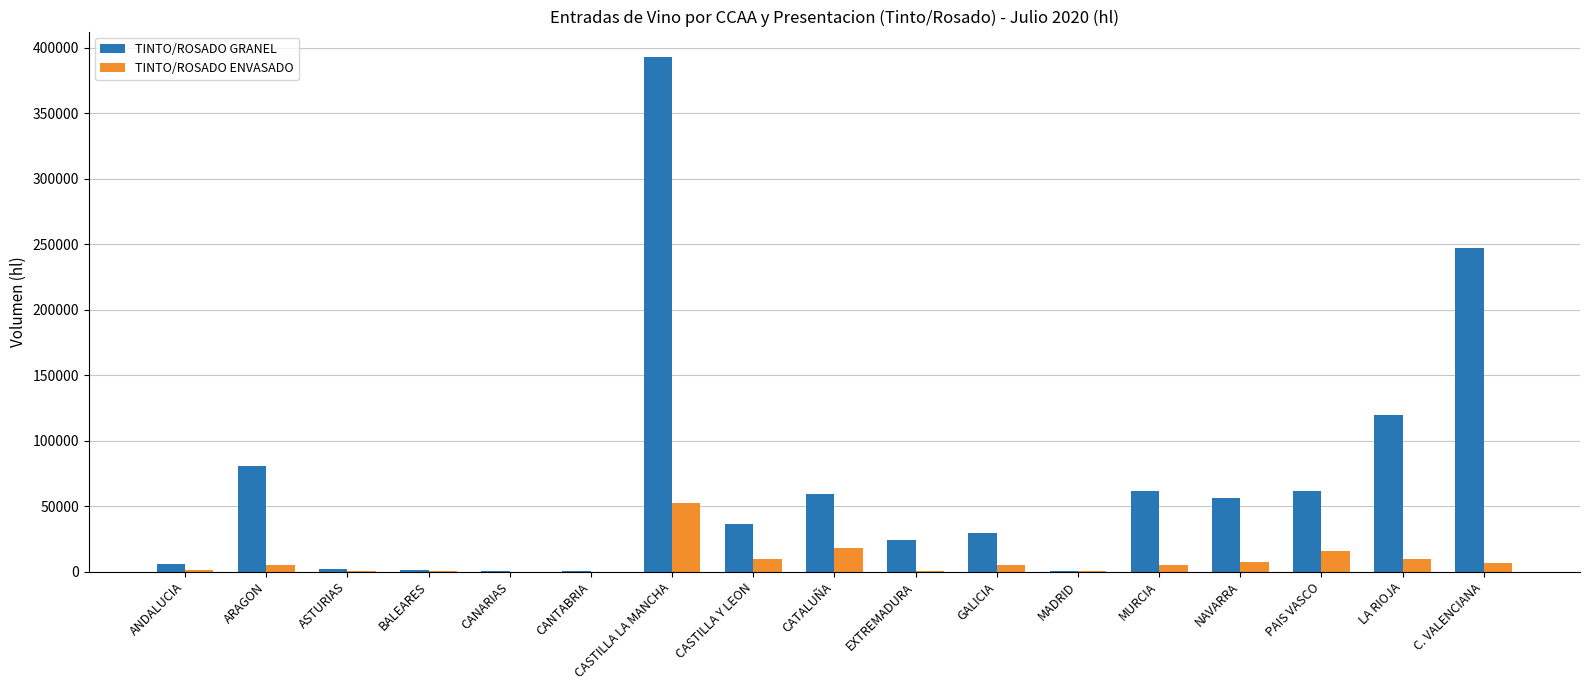

At which label does TINTO/ROSADO ENVASADO reach its peak?

CASTILLA LA MANCHA